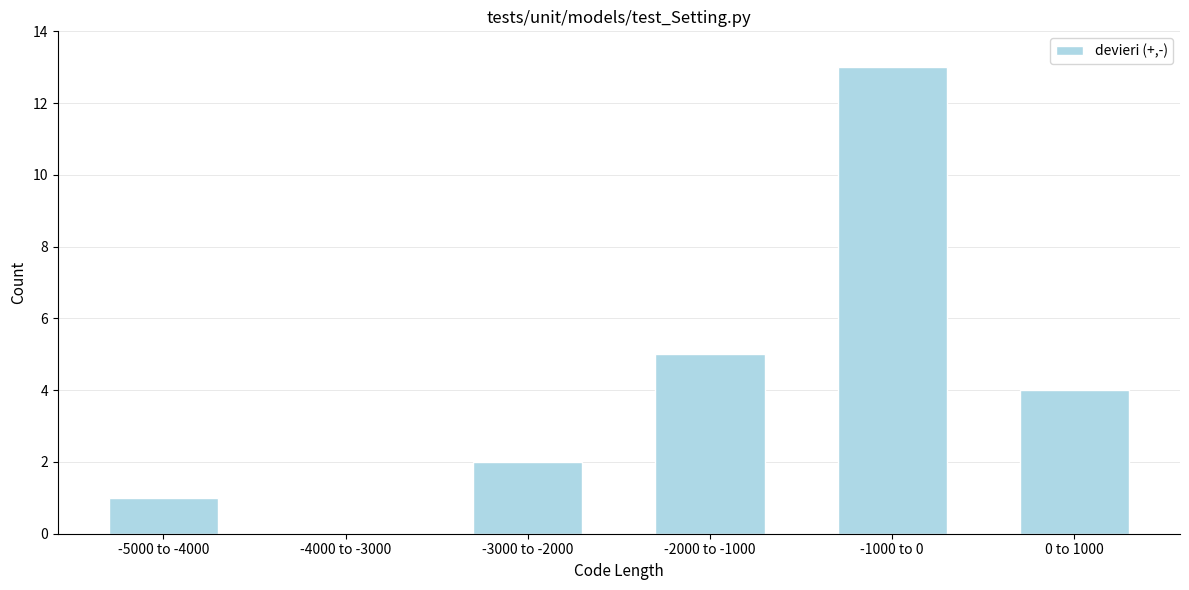

Reading right to left, transcribe all the data shown in this chart.

0 to 1000=4	-1000 to 0=13	-2000 to -1000=5	-3000 to -2000=2	-4000 to -3000=0	-5000 to -4000=1